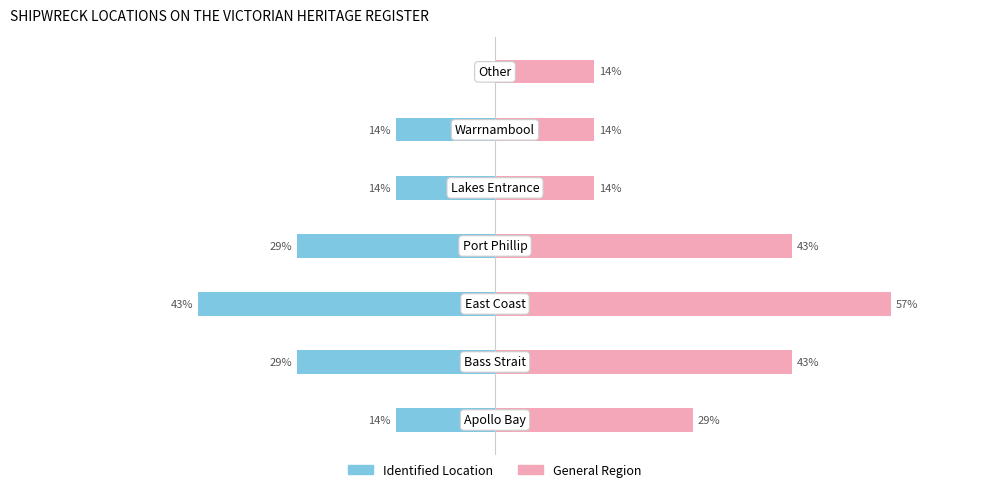

What is the total value across all series at 3?

1